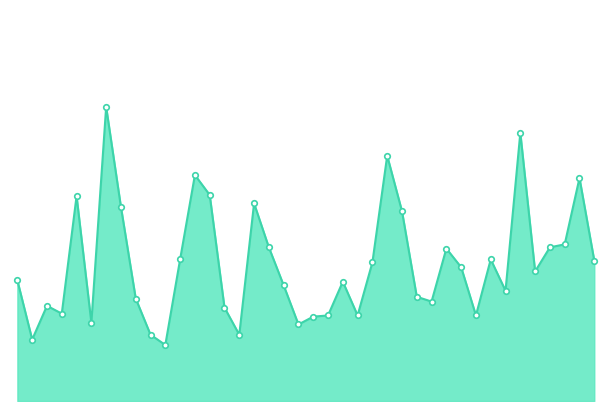

Reading right to left, what are all the values shown in this chart?

01:37=2.3	01:34=3.7	01:32=2.6	01:29=2.5	01:27=2.1	01:24=4.5	01:22=1.8	01:19=2.4	01:17=1.4	01:14=2.2	01:12=2.5	01:09=1.6	01:07=1.7	01:05=3.1	01:02=4.1	01:00=2.3	00:57=1.4	00:55=2.0	00:52=1.4	00:50=1.4	00:47=1.3	00:45=1.9	00:43=2.5	00:40=3.3	00:38=1.1	00:35=1.6	00:33=3.4	00:30=3.8	00:28=2.4	00:26=0.9	00:23=1.1	00:21=1.7	00:18=3.2	00:16=4.9	00:14=1.3	00:11=3.4	00:09=1.4	00:06=1.6	00:04=1.0	00:01=2.0